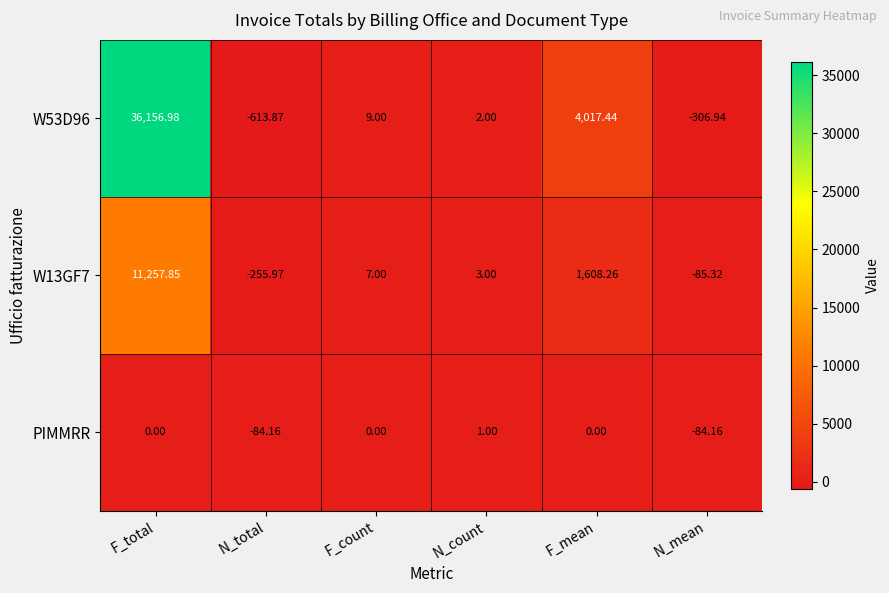

Rank the categories by W13GF7 value from lowest to highest.

N_total, N_mean, N_count, F_count, F_mean, F_total